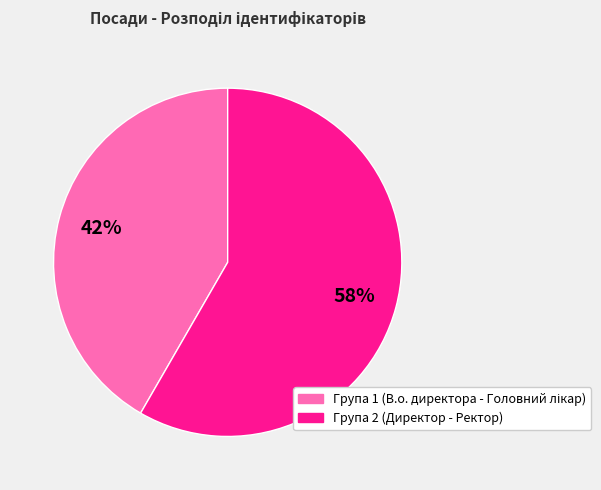

How many slices are in this pie chart?

2